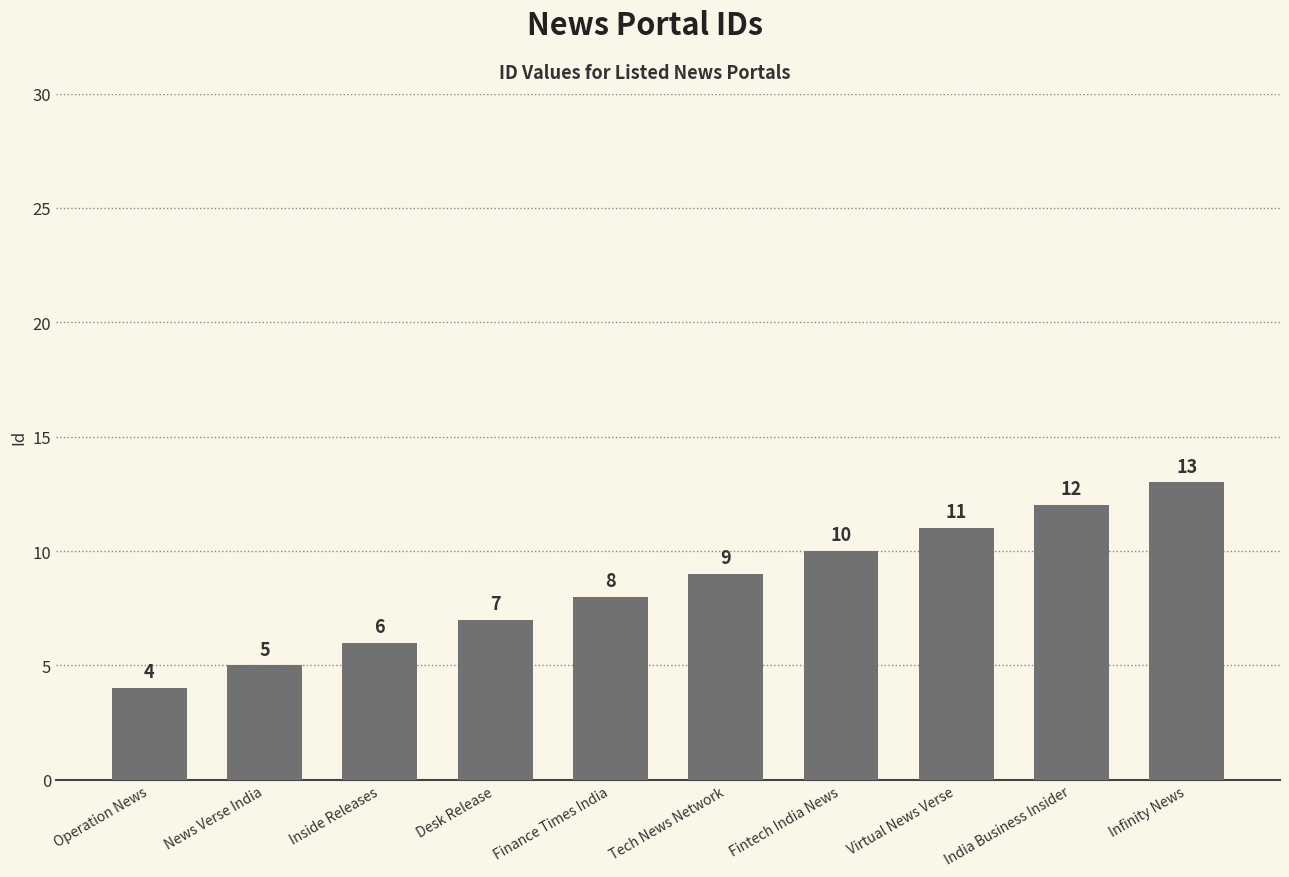

What is the difference between the second highest and second lowest values?

7